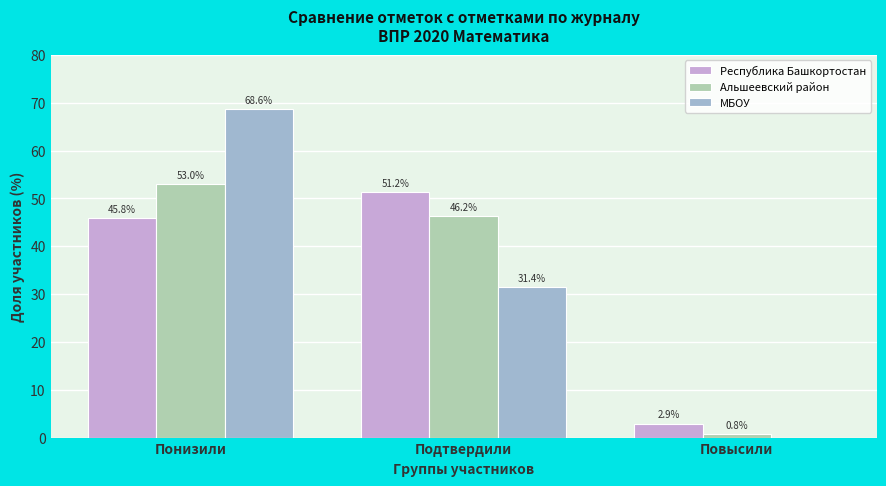

Reading left to right, what are all the values shown in this chart?

Республика Башкортостан: Понизили=45.8	Подтвердили=51.2	Повысили=2.9
Альшеевский район: Понизили=53.0	Подтвердили=46.2	Повысили=0.8
МБОУ: Понизили=68.6	Подтвердили=31.4	Повысили=0.0